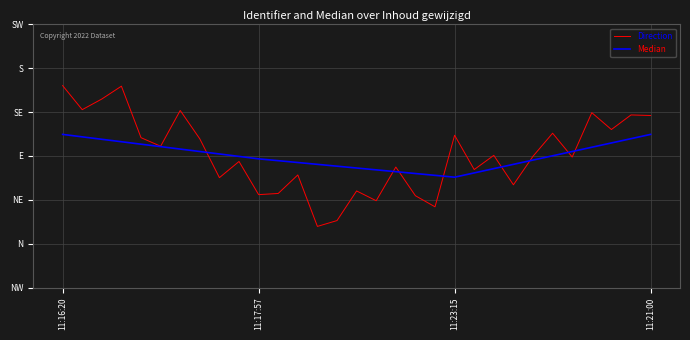

True or false: Direction and Median cross at least once.

True